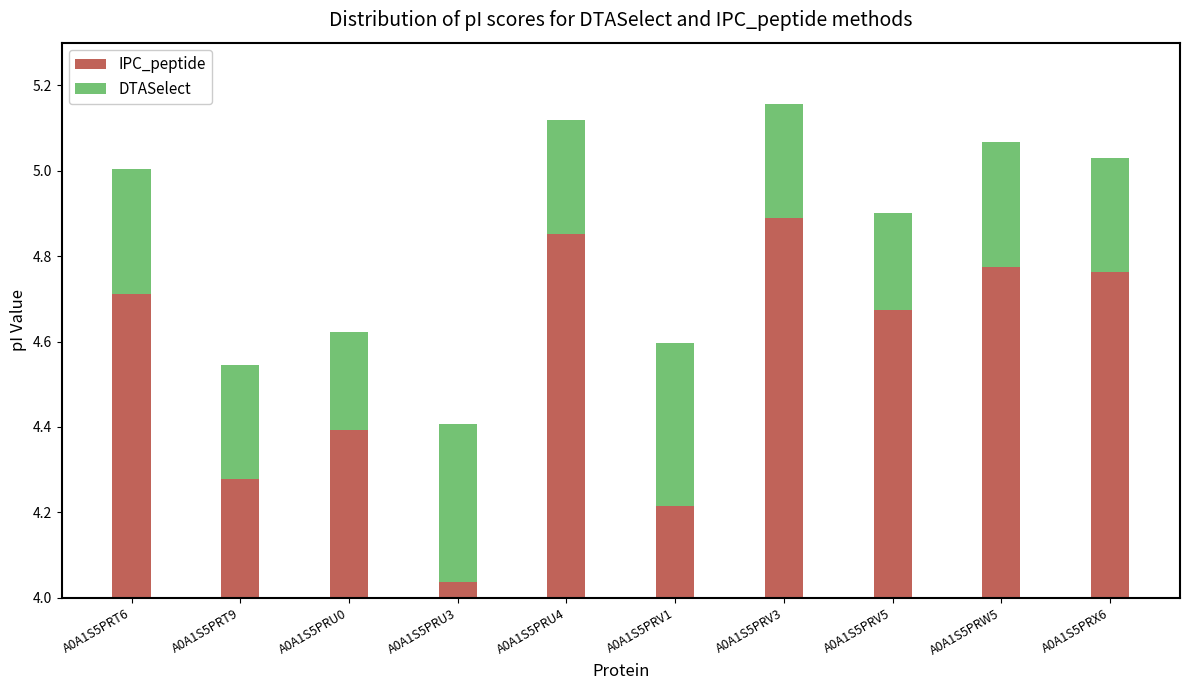

Which series has the largest range (max minus min)?

IPC_peptide